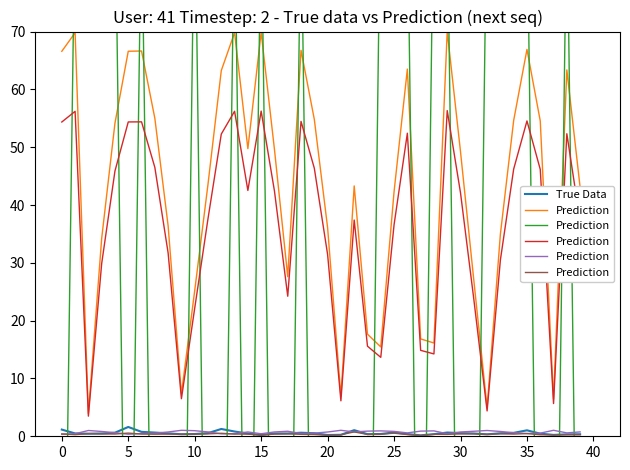

What is the value of the Prediction point at the 9th from the left?

0.4